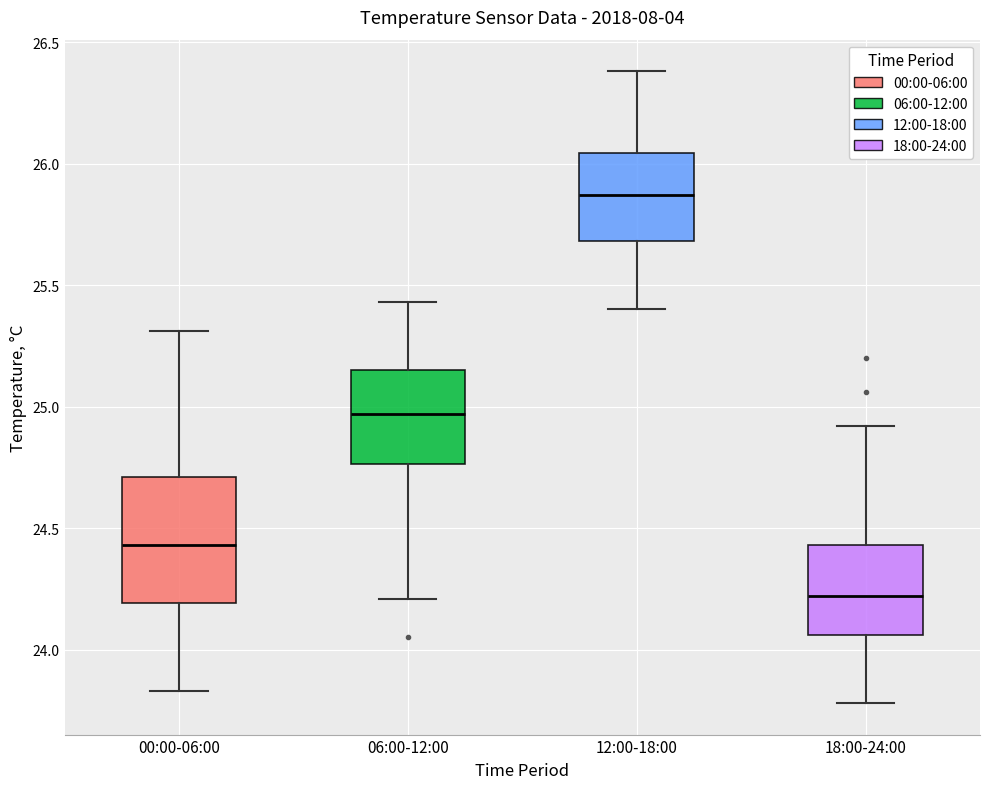

Where is the upper edge of the box for 00:00-06:00 on the y-axis? The values are not printed on the chart, so give them approximately, as read against the axis.

24.70